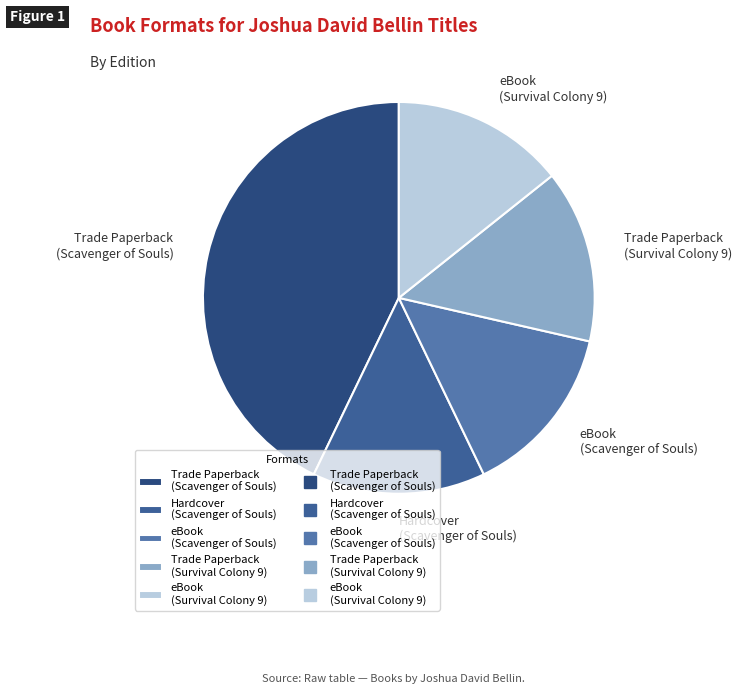

Which slice is the largest?

Trade Paperback (Scavenger of Souls)